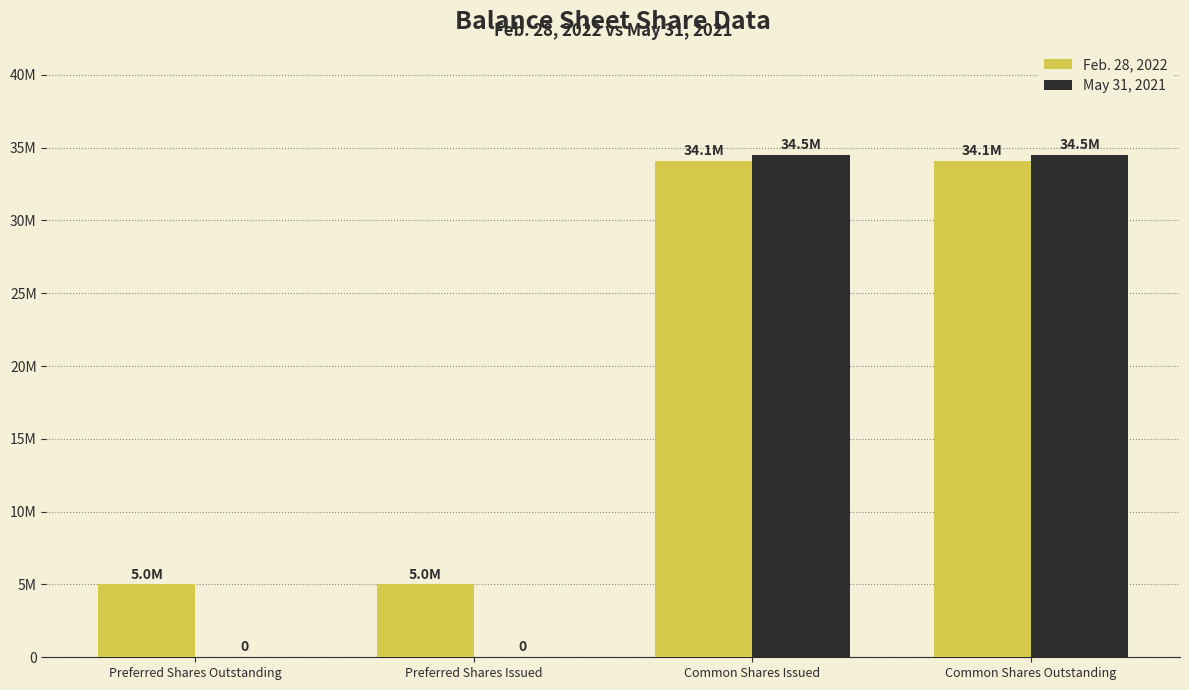

Are the bars grouped side by side (vs. stacked)?

Yes